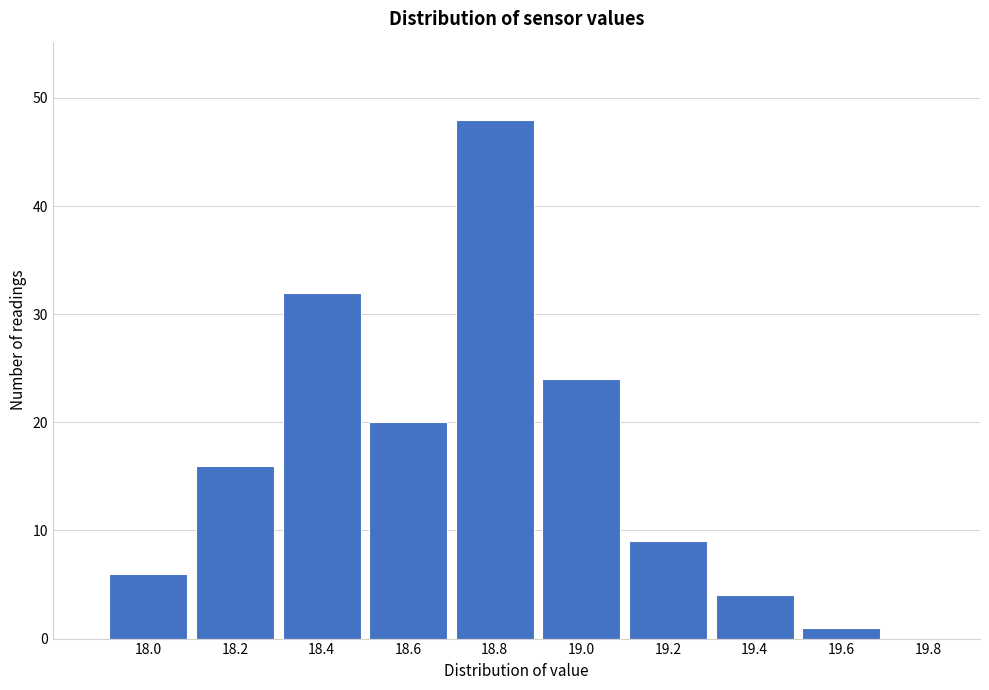

Reading left to right, extract all data points from this chart.

18.0=6	18.2=16	18.4=32	18.6=20	18.8=48	19.0=24	19.2=9	19.4=4	19.6=1	19.8=0